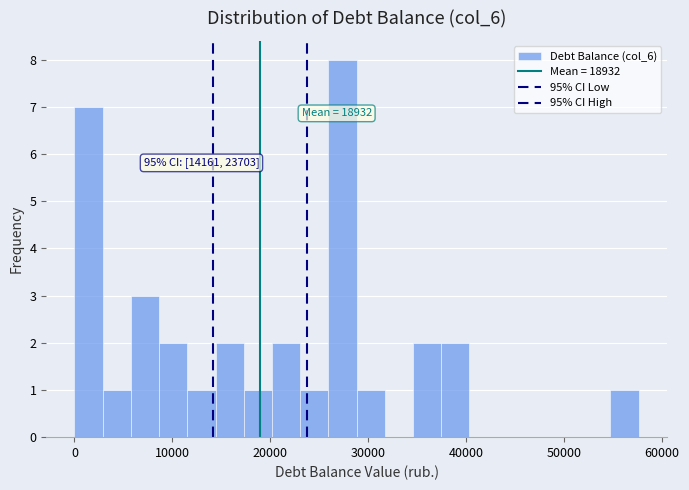

Around what value on the x-axis is the tallest bar? Give the approximate position of its centre, as read against the axis.

27000